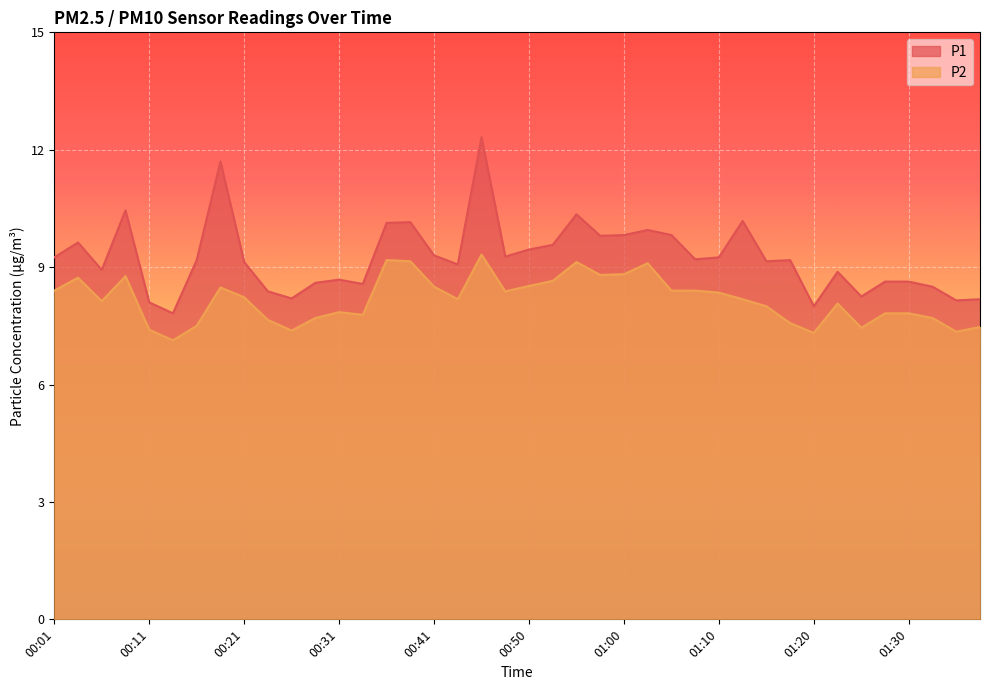

Reading left to right, extract all data points from this chart.

P1: 00:01=9.2	00:04=9.6	00:06=8.9	00:09=10.4	00:11=8.1	00:14=7.8	00:16=9.2	00:19=11.7	00:21=9.1	00:23=8.4	00:26=8.2	00:28=8.6	00:31=8.7	00:33=8.6	00:36=10.1	00:38=10.2	00:41=9.3	00:43=9.1	00:45=12.3	00:48=9.3	00:50=9.4	00:53=9.6	00:55=10.3	00:58=9.8	01:00=9.8	01:03=9.9	01:05=9.8	01:08=9.2	01:10=9.2	01:13=10.2	01:15=9.2	01:17=9.2	01:20=8.0	01:22=8.9	01:25=8.2	01:27=8.6	01:30=8.6	01:32=8.5	01:35=8.2	01:37=8.2
P2: 00:01=8.4	00:04=8.7	00:06=8.1	00:09=8.8	00:11=7.4	00:14=7.1	00:16=7.5	00:19=8.5	00:21=8.2	00:23=7.7	00:26=7.4	00:28=7.7	00:31=7.8	00:33=7.8	00:36=9.2	00:38=9.2	00:41=8.5	00:43=8.2	00:45=9.3	00:48=8.4	00:50=8.5	00:53=8.7	00:55=9.1	00:58=8.8	01:00=8.8	01:03=9.1	01:05=8.4	01:08=8.4	01:10=8.3	01:13=8.2	01:15=8.0	01:17=7.6	01:20=7.3	01:22=8.1	01:25=7.5	01:27=7.8	01:30=7.8	01:32=7.7	01:35=7.3	01:37=7.5